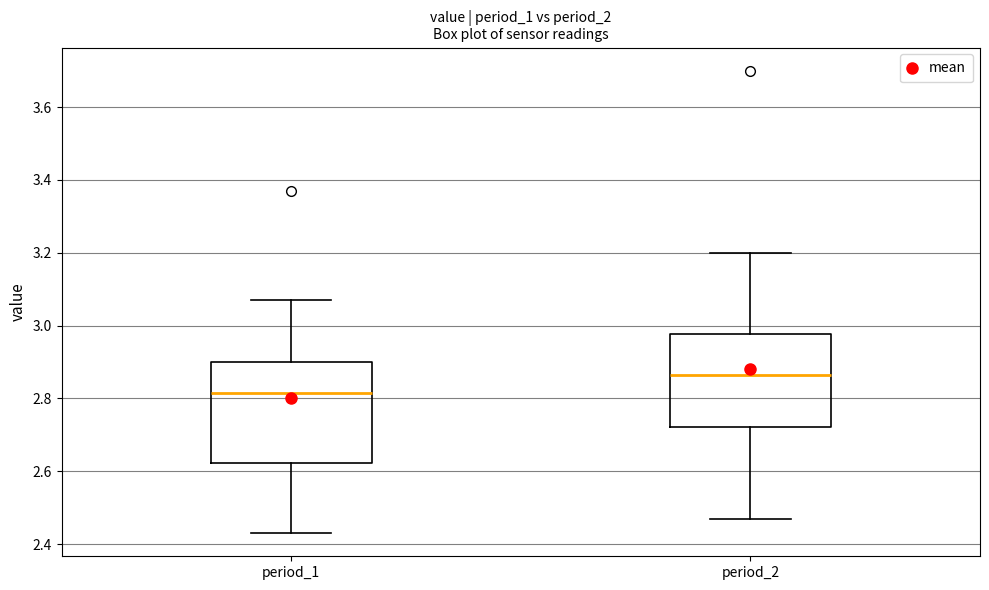

Reading left to right, transcribe this box plot: for each box, give where its median line is, the range the box spans, and where its two whiskers end, as read against the y-axis. The values are not printed on the chart, so give them approximately, as read against the axis.

period_1: median 2.82, box 2.62 to 2.90, whiskers 2.44 to 3.08
period_2: median 2.86, box 2.72 to 2.98, whiskers 2.48 to 3.20